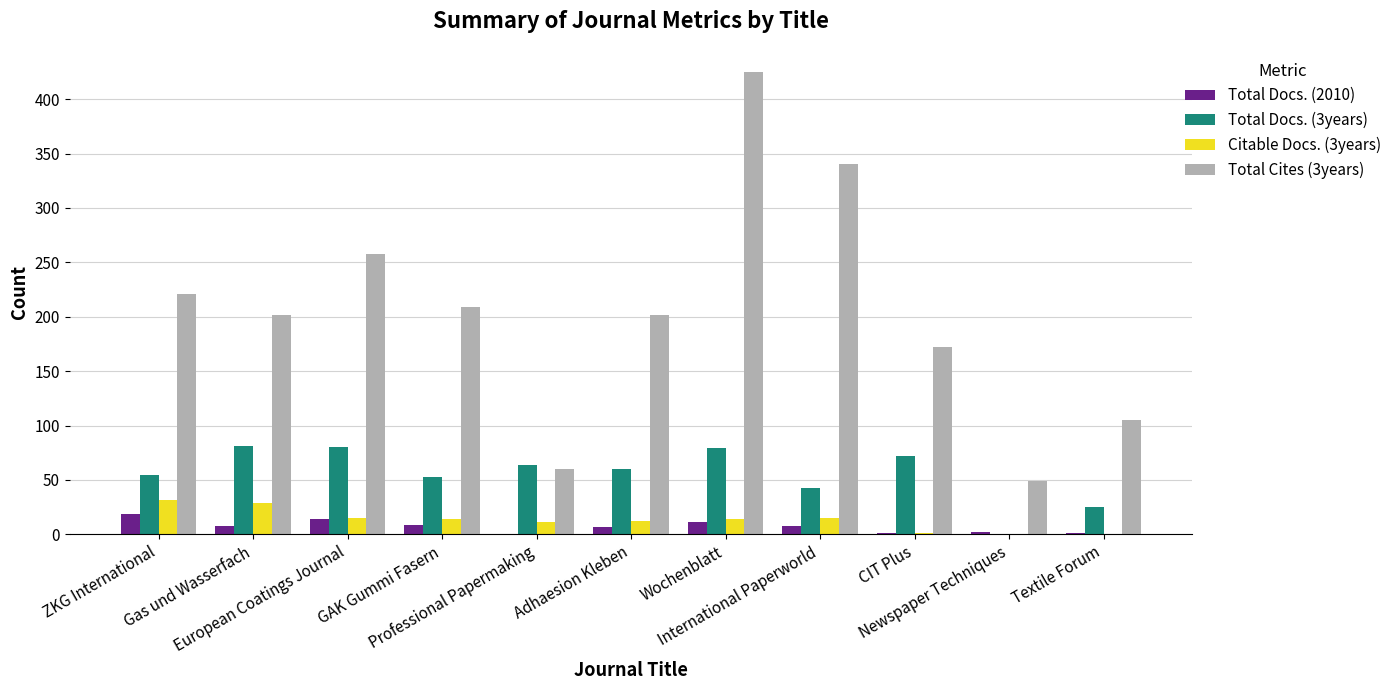

Which series has the largest total across all categories?

Total Cites (3years)